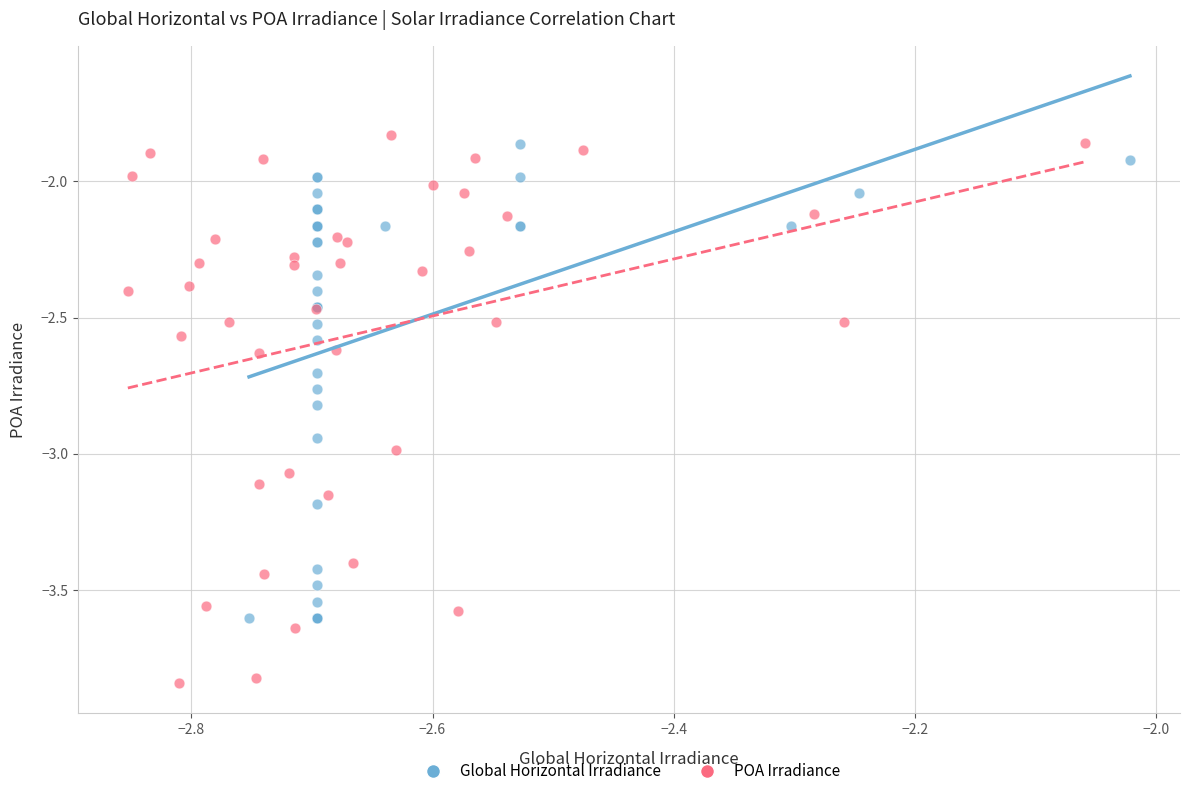

What are all the series names shown in the legend?

Global Horizontal Irradiance, POA Irradiance